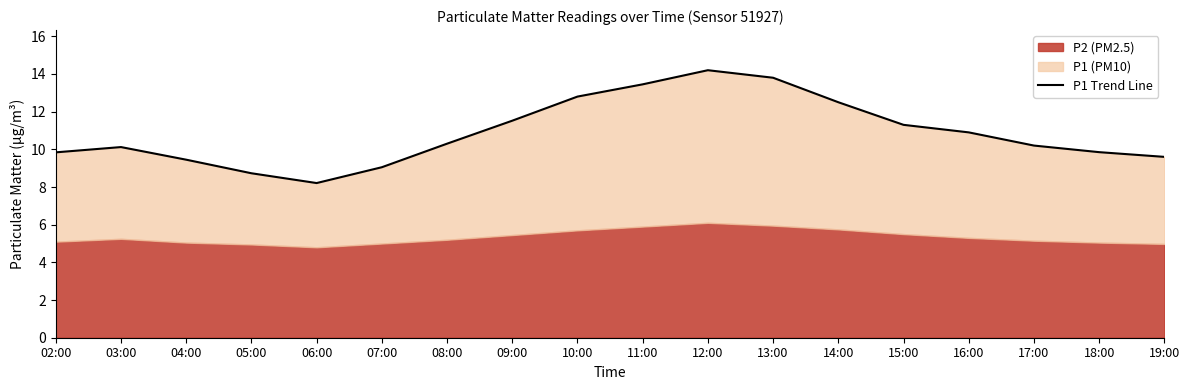

The chart shows a value of 9.6 at 19:00. True or false?

True